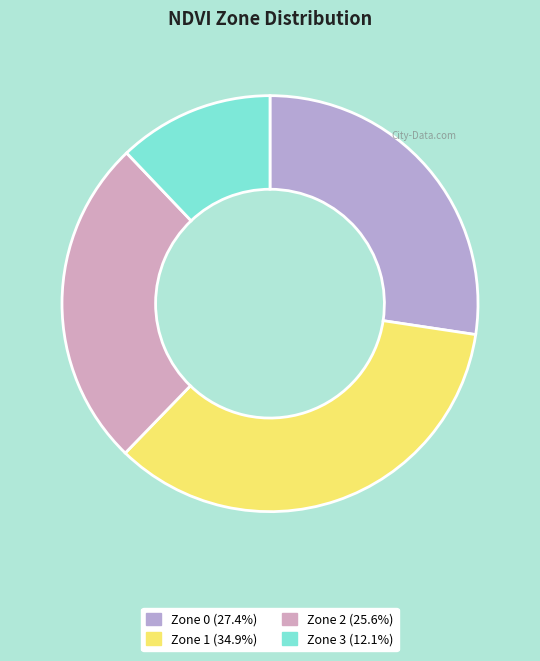

To the nearest percent, what is the combined percentage of Zone 2 and Zone 0?

53%